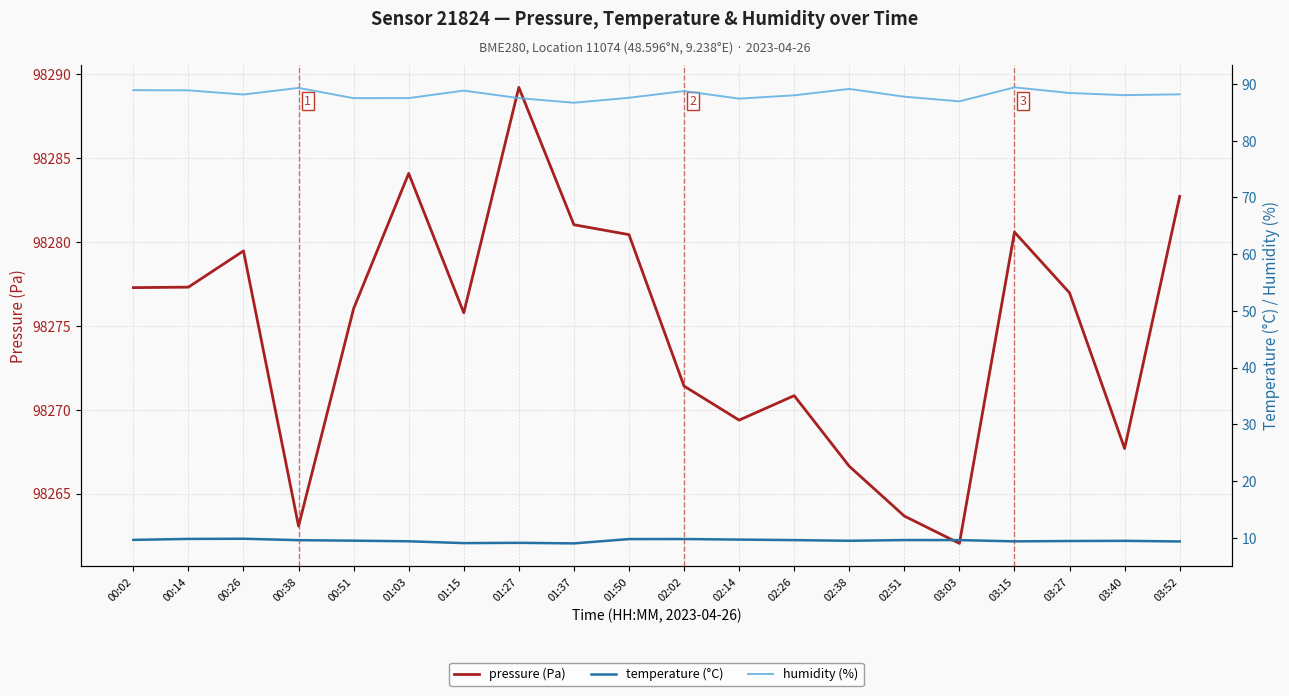

Reading left to right, list all the values displayed in this chart.

pressure (Pa): 00:02=98277.3	00:14=98277.3	00:26=98279.5	00:38=98263.1	00:51=98276.0	01:03=98284.1	01:15=98275.8	01:27=98289.2	01:37=98281.0	01:50=98280.4	02:02=98271.4	02:14=98269.4	02:26=98270.8	02:38=98266.6	02:51=98263.7	03:03=98262.0	03:15=98280.6	03:27=98277.0	03:40=98267.7	03:52=98282.7
temperature (°C): 00:02=9.6	00:14=9.8	00:26=9.8	00:38=9.6	00:51=9.5	01:03=9.4	01:15=9.0	01:27=9.1	01:37=9.0	01:50=9.8	02:02=9.8	02:14=9.7	02:26=9.6	02:38=9.4	02:51=9.6	03:03=9.6	03:15=9.3	03:27=9.4	03:40=9.4	03:52=9.3
humidity (%): 00:02=88.9	00:14=88.9	00:26=88.2	00:38=89.3	00:51=87.5	01:03=87.5	01:15=88.8	01:27=87.5	01:37=86.7	01:50=87.6	02:02=88.8	02:14=87.4	02:26=88.0	02:38=89.2	02:51=87.8	03:03=87.0	03:15=89.4	03:27=88.4	03:40=88.0	03:52=88.2